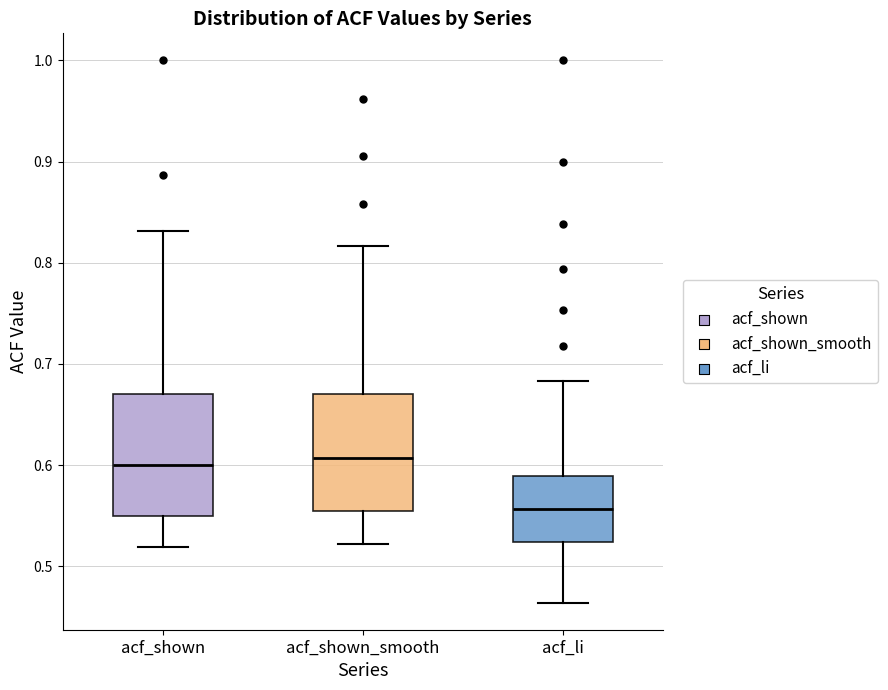

Where does the upper whisker of the box for acf_shown end on the y-axis? The values are not printed on the chart, so give them approximately, as read against the axis.

0.83